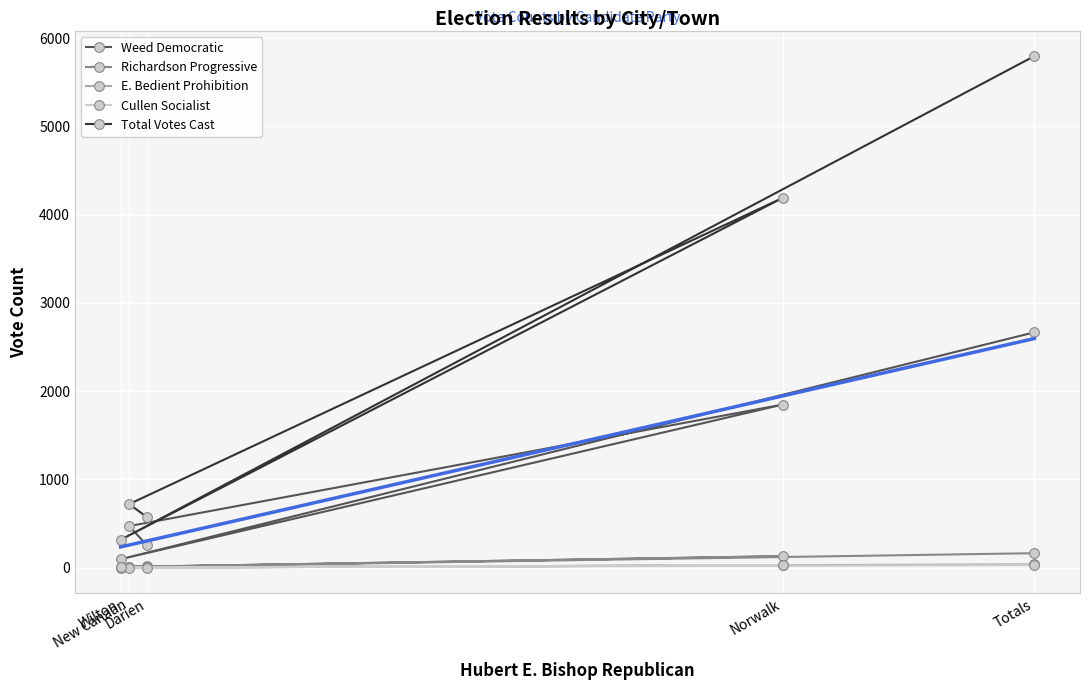

What is the difference between the second highest and second lowest values in the E. Bedient Prohibition series?

23